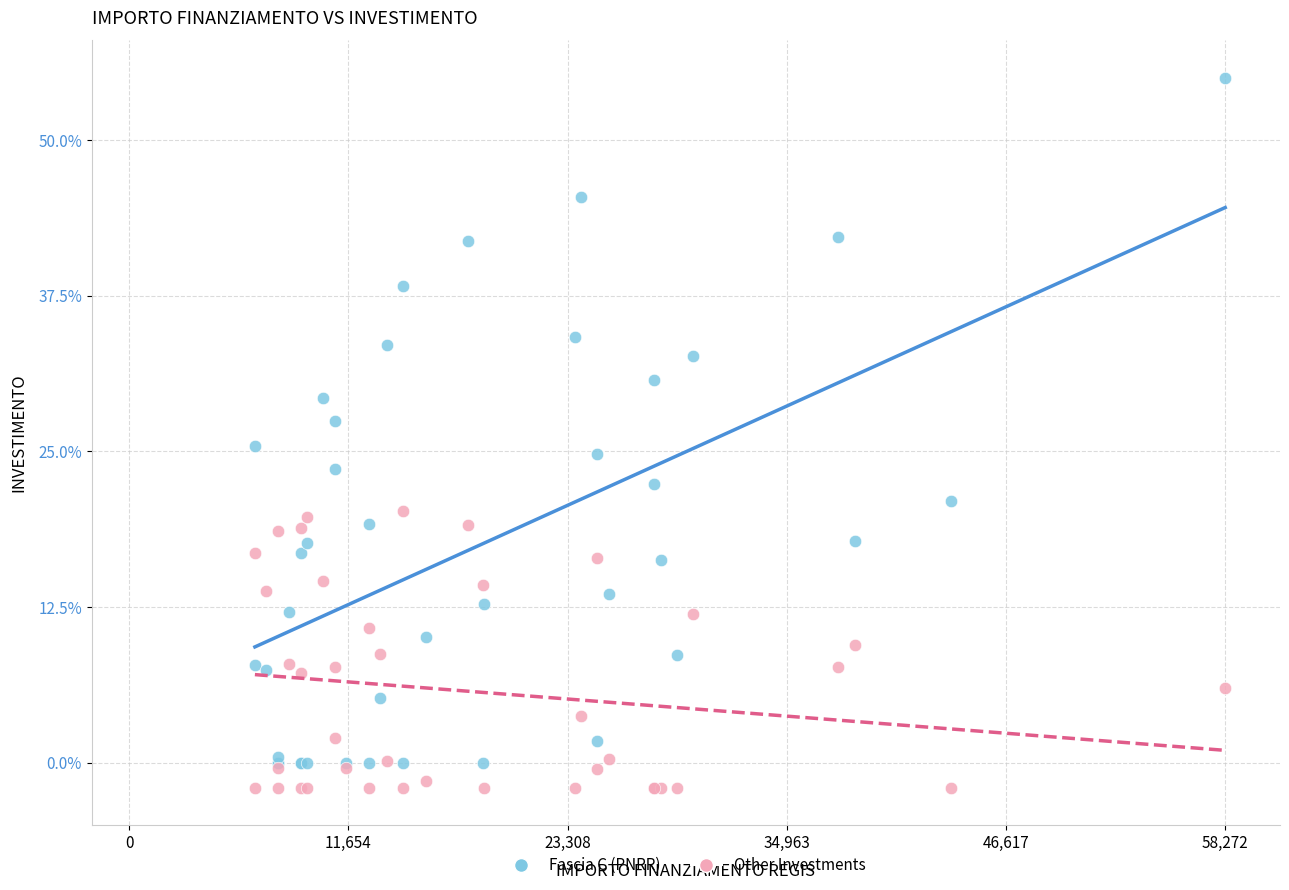

What are all the series names shown in the legend?

Fascia C (PNRR), Other Investments